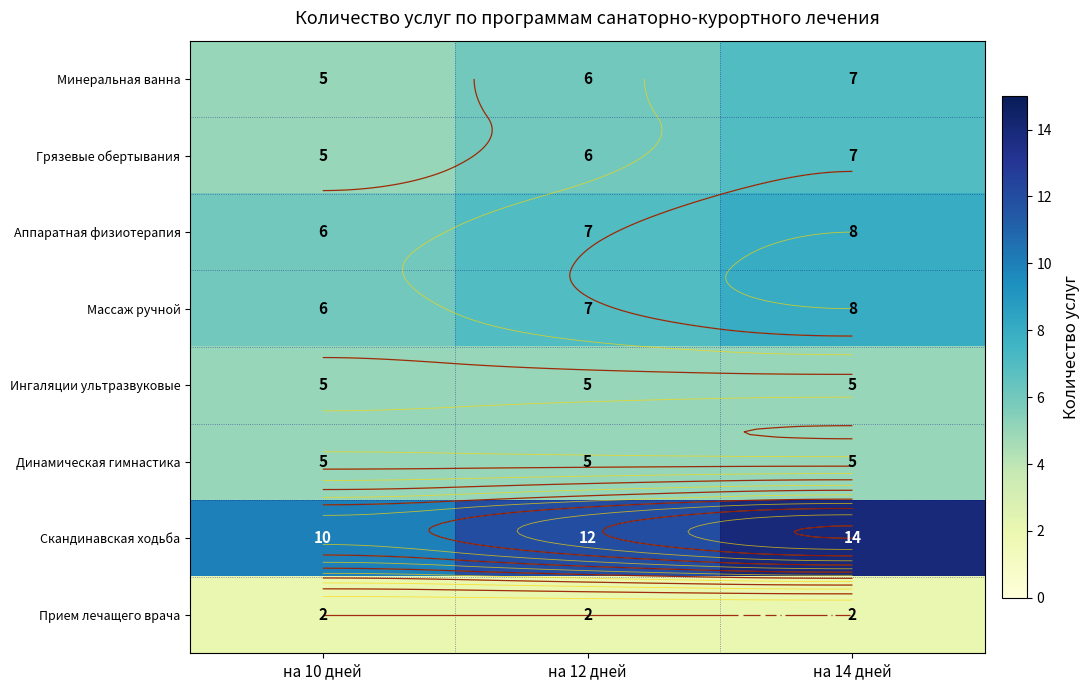

Rank the categories by Скандинавская ходьба value from lowest to highest.

на 10 дней, на 12 дней, на 14 дней